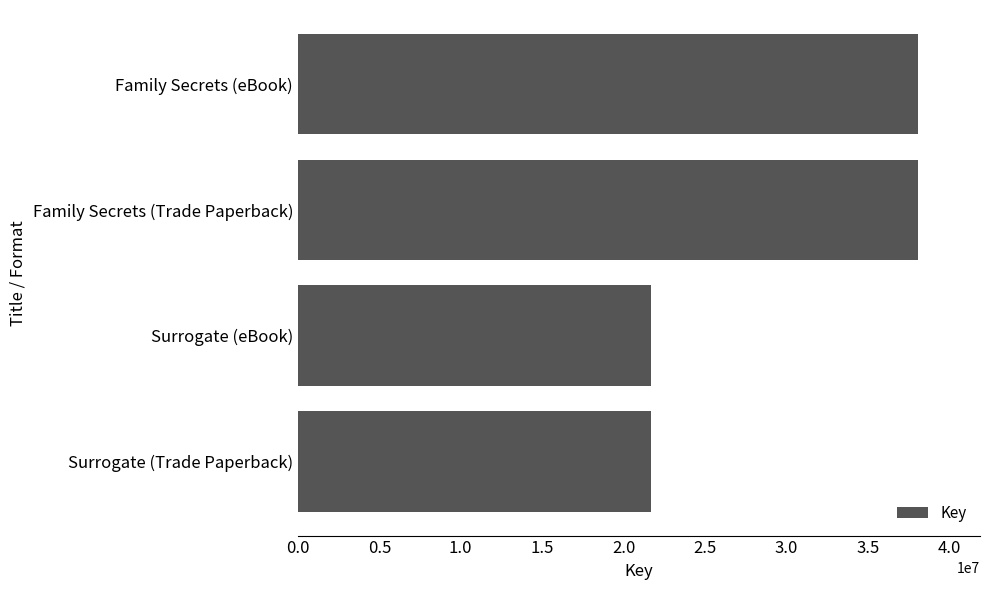

What is the sum of the values at Surrogate (eBook) and Surrogate (Trade Paperback)?

43428282